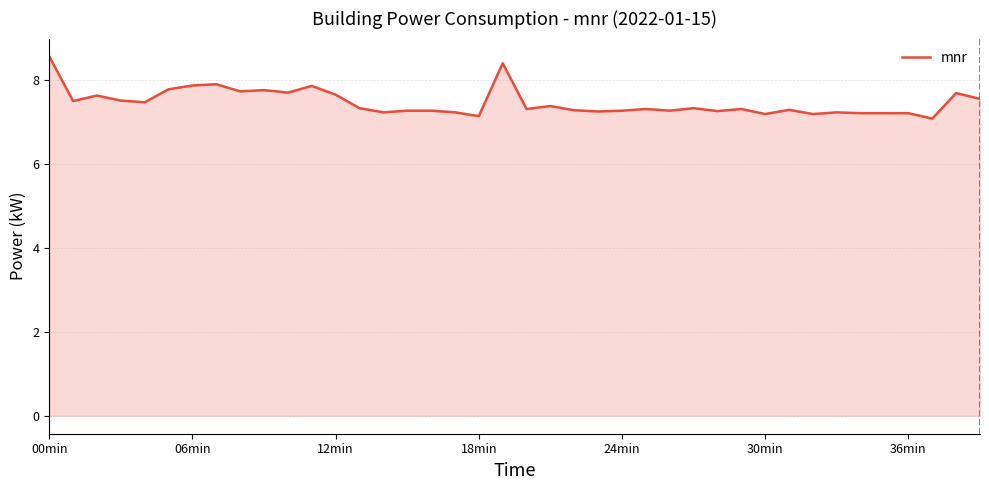

What is the greatest value displayed?

8.6